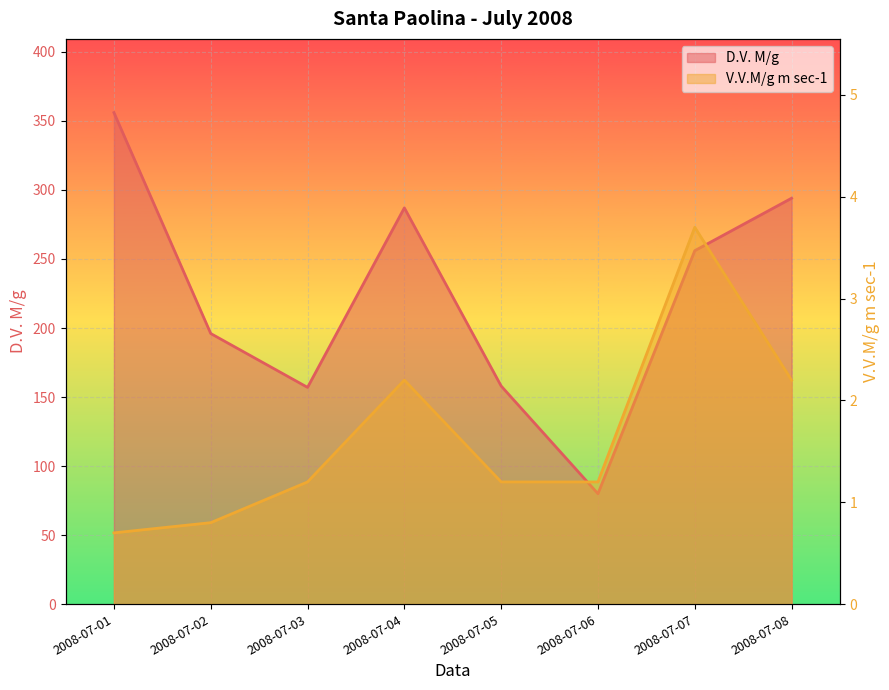

Rank the series by their maximum value, from lowest to highest.

V.V.M/g m sec-1, D.V. M/g